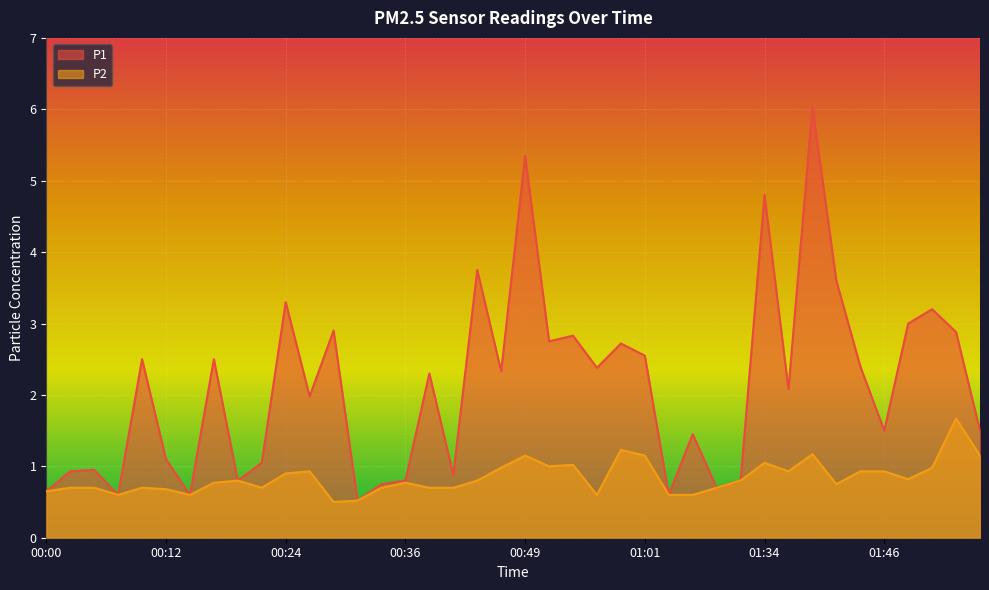

Between 00:05 and 01:34, which is larger?

01:34